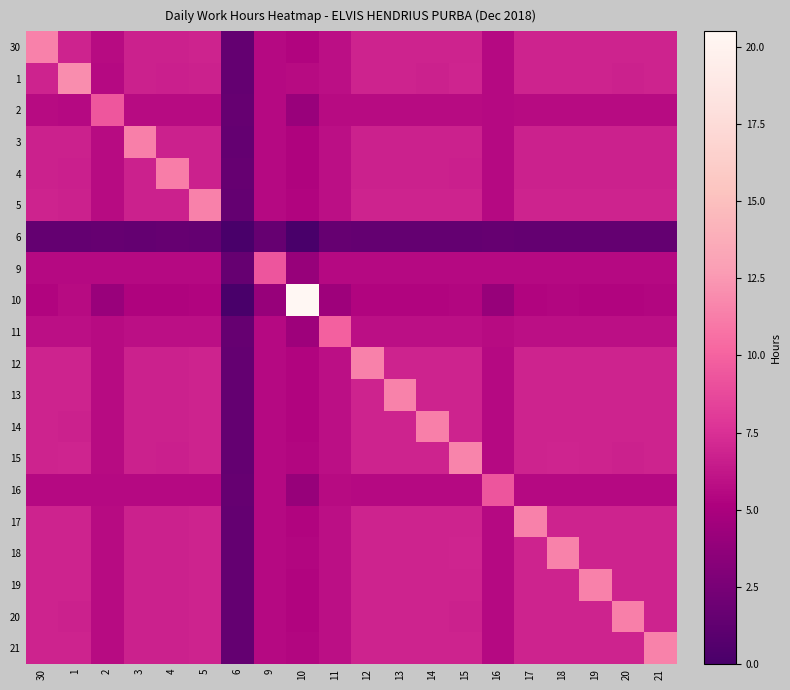

Reading right to left, transcribe all the data shown in this chart.

30: 21=6.9	20=6.8	19=6.9	18=6.9	17=6.8	16=5.6	15=6.9	14=6.8	13=6.9	12=6.8	11=5.9	10=5.3	9=5.6	6=1.5	5=6.8	4=6.7	3=6.8	2=5.6	1=6.8	30=11.4
1: 21=6.9	20=6.8	19=6.8	18=6.9	17=6.8	16=5.6	15=6.9	14=6.8	13=6.8	12=6.8	11=5.9	10=5.7	9=5.6	6=1.5	5=6.8	4=6.7	3=6.8	2=5.6	1=11.9	30=6.8
2: 21=5.6	20=5.6	19=5.6	18=5.6	17=5.6	16=5.6	15=5.6	14=5.6	13=5.6	12=5.6	11=5.6	10=4.1	9=5.6	6=1.5	5=5.6	4=5.6	3=5.6	2=9.4	1=5.6	30=5.6
3: 21=6.8	20=6.8	19=6.8	18=6.8	17=6.8	16=5.6	15=6.8	14=6.8	13=6.8	12=6.8	11=5.9	10=5.3	9=5.6	6=1.5	5=6.8	4=6.7	3=11.3	2=5.6	1=6.8	30=6.8
4: 21=6.7	20=6.7	19=6.7	18=6.7	17=6.7	16=5.6	15=6.7	14=6.7	13=6.7	12=6.7	11=5.9	10=5.2	9=5.6	6=1.5	5=6.7	4=11.2	3=6.7	2=5.6	1=6.7	30=6.7
5: 21=6.8	20=6.8	19=6.8	18=6.8	17=6.8	16=5.6	15=6.8	14=6.8	13=6.8	12=6.8	11=5.9	10=5.3	9=5.6	6=1.5	5=11.4	4=6.7	3=6.8	2=5.6	1=6.8	30=6.8
6: 21=1.5	20=1.5	19=1.5	18=1.5	17=1.5	16=1.5	15=1.5	14=1.5	13=1.5	12=1.5	11=1.5	10=0.0	9=1.5	6=0.0	5=1.5	4=1.5	3=1.5	2=1.5	1=1.5	30=1.5
9: 21=5.6	20=5.6	19=5.6	18=5.6	17=5.6	16=5.6	15=5.6	14=5.6	13=5.6	12=5.6	11=5.6	10=4.1	9=9.3	6=1.5	5=5.6	4=5.6	3=5.6	2=5.6	1=5.6	30=5.6
10: 21=5.4	20=5.3	19=5.3	18=5.4	17=5.3	16=4.1	15=5.4	14=5.3	13=5.4	12=5.3	11=4.4	10=20.5	9=4.1	6=0.0	5=5.3	4=5.2	3=5.3	2=4.1	1=5.7	30=5.3
11: 21=5.9	20=5.9	19=5.9	18=5.9	17=5.9	16=5.6	15=5.9	14=5.9	13=5.9	12=5.9	11=9.9	10=4.4	9=5.6	6=1.5	5=5.9	4=5.9	3=5.9	2=5.6	1=5.9	30=5.9
12: 21=6.8	20=6.8	19=6.8	18=6.8	17=6.8	16=5.6	15=6.8	14=6.8	13=6.8	12=11.4	11=5.9	10=5.3	9=5.6	6=1.5	5=6.8	4=6.7	3=6.8	2=5.6	1=6.8	30=6.8
13: 21=6.9	20=6.8	19=6.9	18=6.9	17=6.8	16=5.6	15=6.9	14=6.8	13=11.4	12=6.8	11=5.9	10=5.4	9=5.6	6=1.5	5=6.8	4=6.7	3=6.8	2=5.6	1=6.8	30=6.9
14: 21=6.8	20=6.8	19=6.8	18=6.8	17=6.8	16=5.6	15=6.8	14=11.4	13=6.8	12=6.8	11=5.9	10=5.3	9=5.6	6=1.5	5=6.8	4=6.7	3=6.8	2=5.6	1=6.8	30=6.8
15: 21=6.9	20=6.8	19=6.9	18=6.9	17=6.8	16=5.6	15=11.6	14=6.8	13=6.9	12=6.8	11=5.9	10=5.4	9=5.6	6=1.5	5=6.8	4=6.7	3=6.8	2=5.6	1=6.9	30=6.9
16: 21=5.6	20=5.6	19=5.6	18=5.6	17=5.6	16=9.3	15=5.6	14=5.6	13=5.6	12=5.6	11=5.6	10=4.1	9=5.6	6=1.5	5=5.6	4=5.6	3=5.6	2=5.6	1=5.6	30=5.6
17: 21=6.8	20=6.8	19=6.8	18=6.8	17=11.4	16=5.6	15=6.8	14=6.8	13=6.8	12=6.8	11=5.9	10=5.3	9=5.6	6=1.5	5=6.8	4=6.7	3=6.8	2=5.6	1=6.8	30=6.8
18: 21=6.9	20=6.8	19=6.9	18=11.5	17=6.8	16=5.6	15=6.9	14=6.8	13=6.9	12=6.8	11=5.9	10=5.4	9=5.6	6=1.5	5=6.8	4=6.7	3=6.8	2=5.6	1=6.9	30=6.9
19: 21=6.9	20=6.8	19=11.4	18=6.9	17=6.8	16=5.6	15=6.9	14=6.8	13=6.9	12=6.8	11=5.9	10=5.3	9=5.6	6=1.5	5=6.8	4=6.7	3=6.8	2=5.6	1=6.8	30=6.9
20: 21=6.8	20=11.3	19=6.8	18=6.8	17=6.8	16=5.6	15=6.8	14=6.8	13=6.8	12=6.8	11=5.9	10=5.3	9=5.6	6=1.5	5=6.8	4=6.7	3=6.8	2=5.6	1=6.8	30=6.8
21: 21=11.5	20=6.8	19=6.9	18=6.9	17=6.8	16=5.6	15=6.9	14=6.8	13=6.9	12=6.8	11=5.9	10=5.4	9=5.6	6=1.5	5=6.8	4=6.7	3=6.8	2=5.6	1=6.9	30=6.9